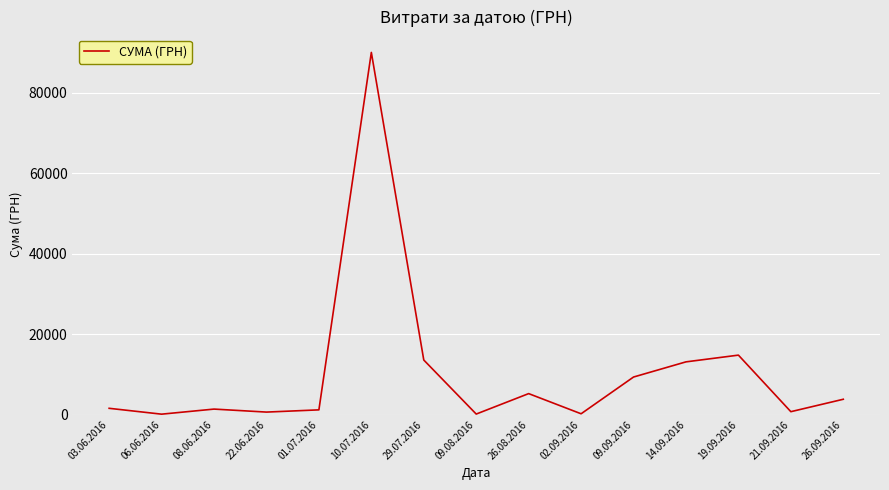

Which label corresponds to the largest value in the chart?

10.07.2016